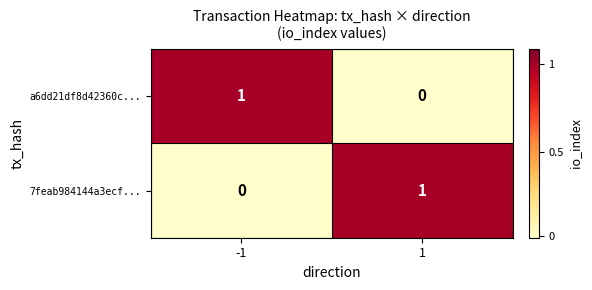

Is it true that a6dd21df8d42360c... equals 0 at 1?

True